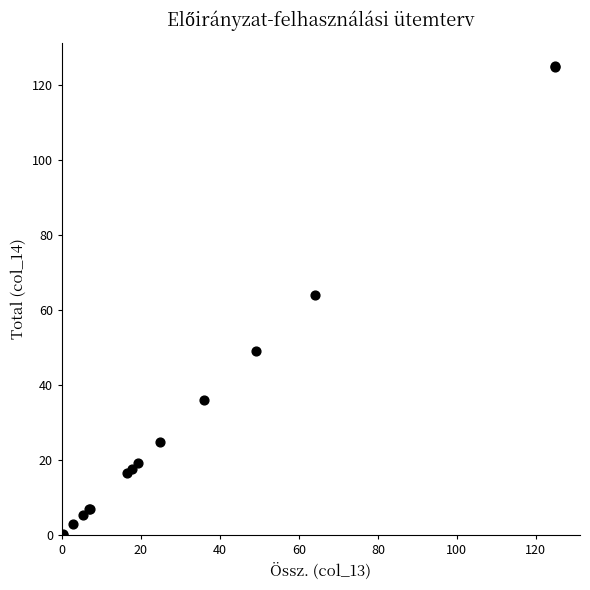

What Y value in the scatter plot is closest to 62?

64.1